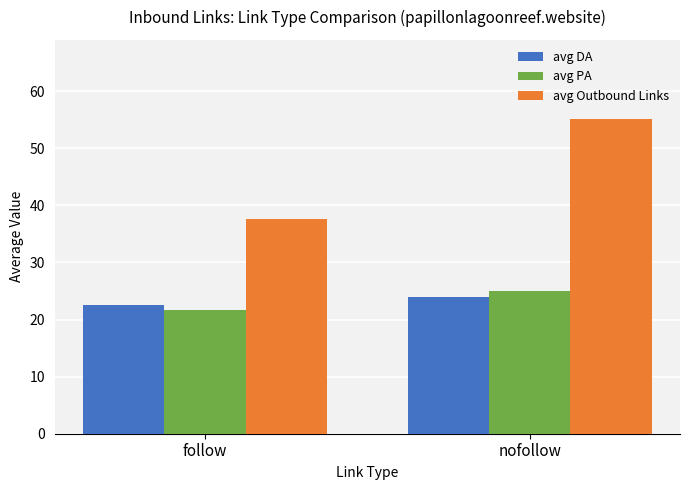

What is the sum of the avg PA values at nofollow and follow?

46.7